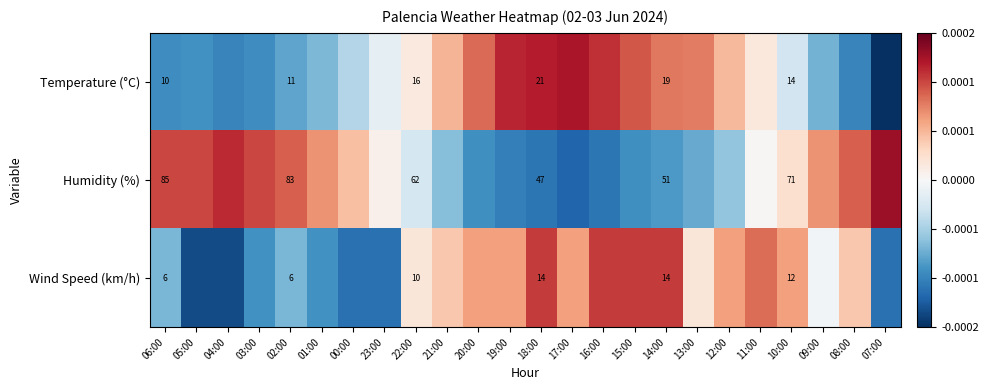

At 14:00, list the series in order from smallest to largest.

Wind Speed (km/h), Temperature (°C), Humidity (%)